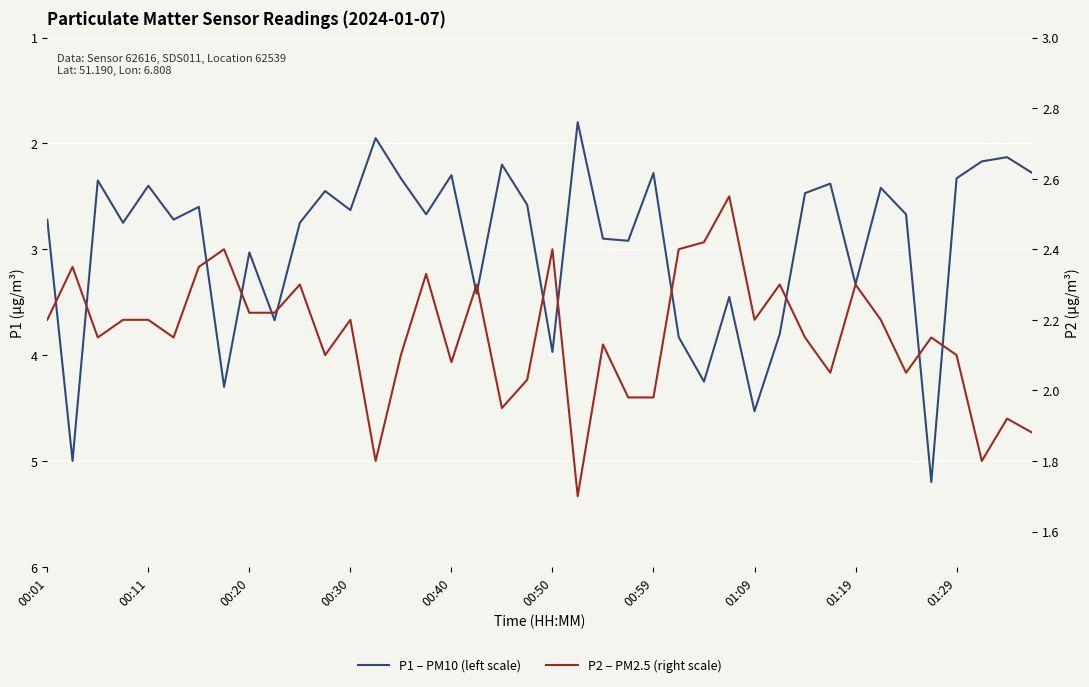

What position from the right is 18?

22